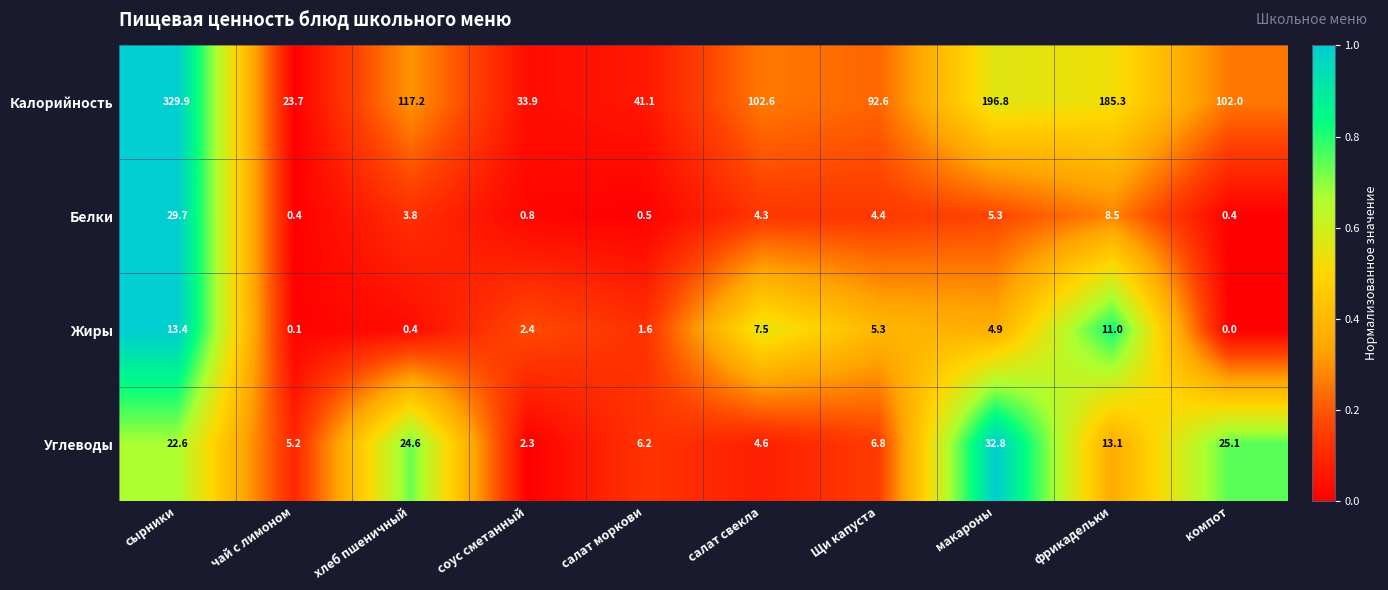

Rank the categories by Углеводы value from lowest to highest.

соус сметанный, салат свекла, чай с лимоном, салат моркови, Щи капуста, фрикадельки, сырники, хлеб пшеничный, компот, макароны